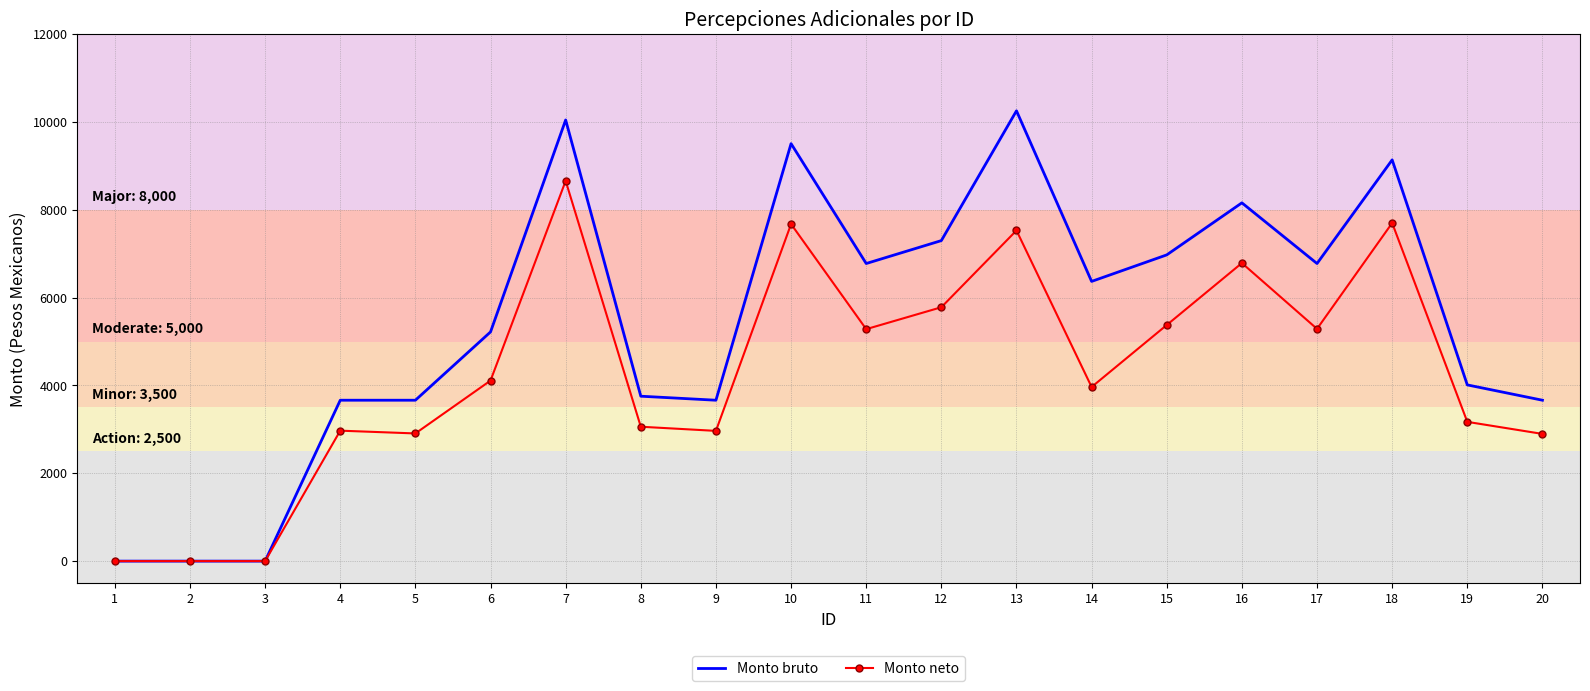

The value of Monto bruto at 14 is 6369.4. True or false?

True